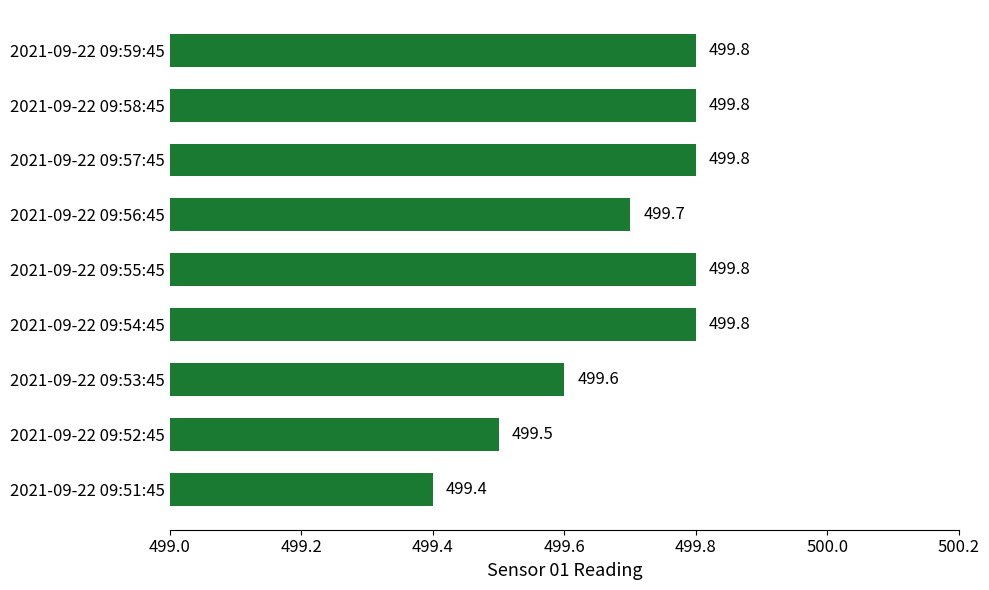

What is the difference between the maximum and second lowest values?

0.3